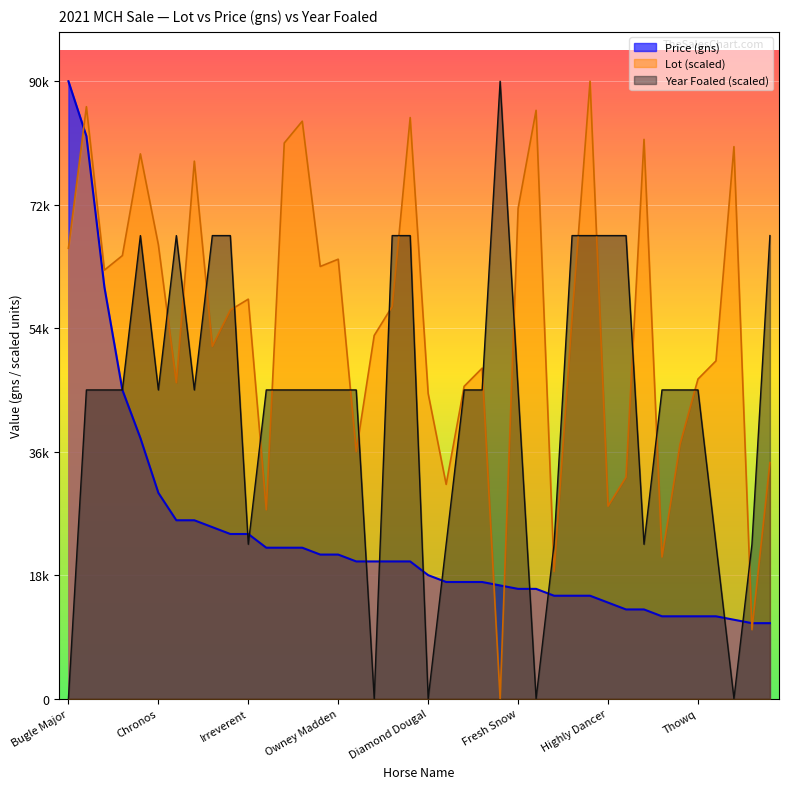

True or false: Price (gns) has more than 1 points higher than both neighbors.

False